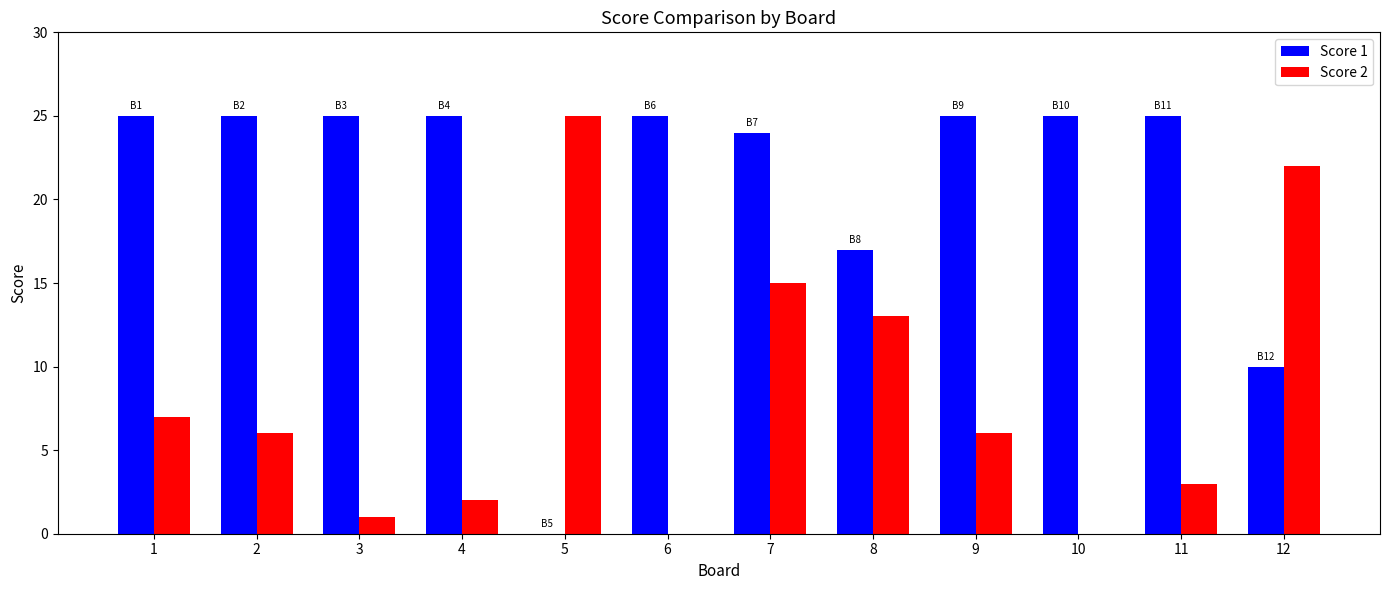

True or false: Score 2 has a value of 0 at 10.

True